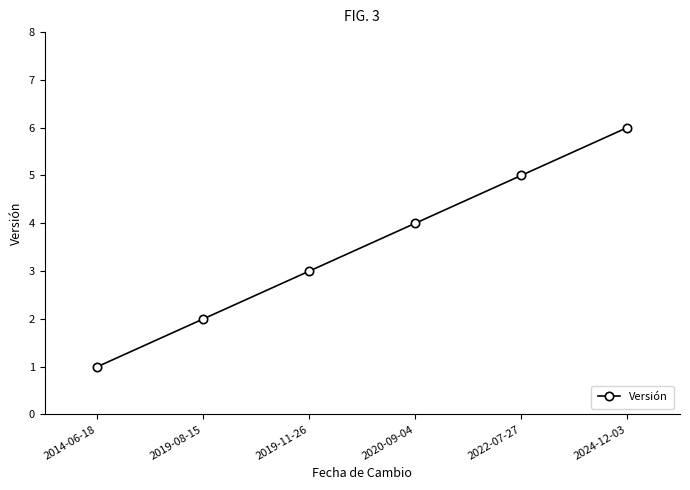

Reading left to right, extract all data points from this chart.

2014-06-18=1	2019-08-15=2	2019-11-26=3	2020-09-04=4	2022-07-27=5	2024-12-03=6